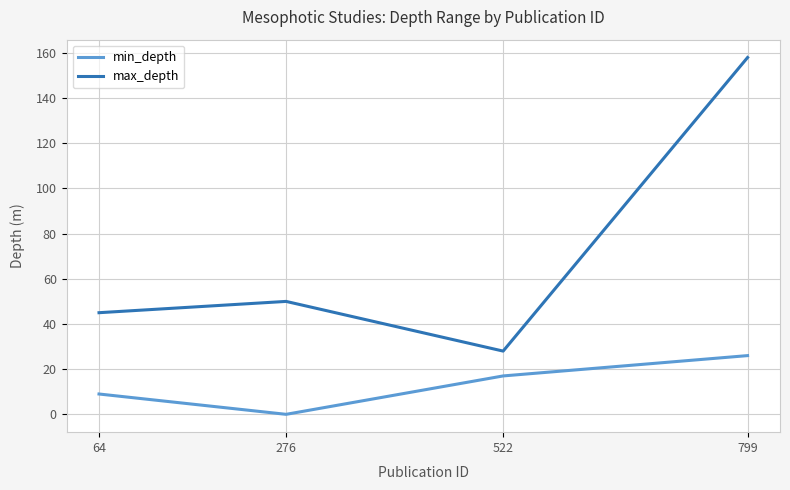

Which category has the lowest value in the max_depth series?

522